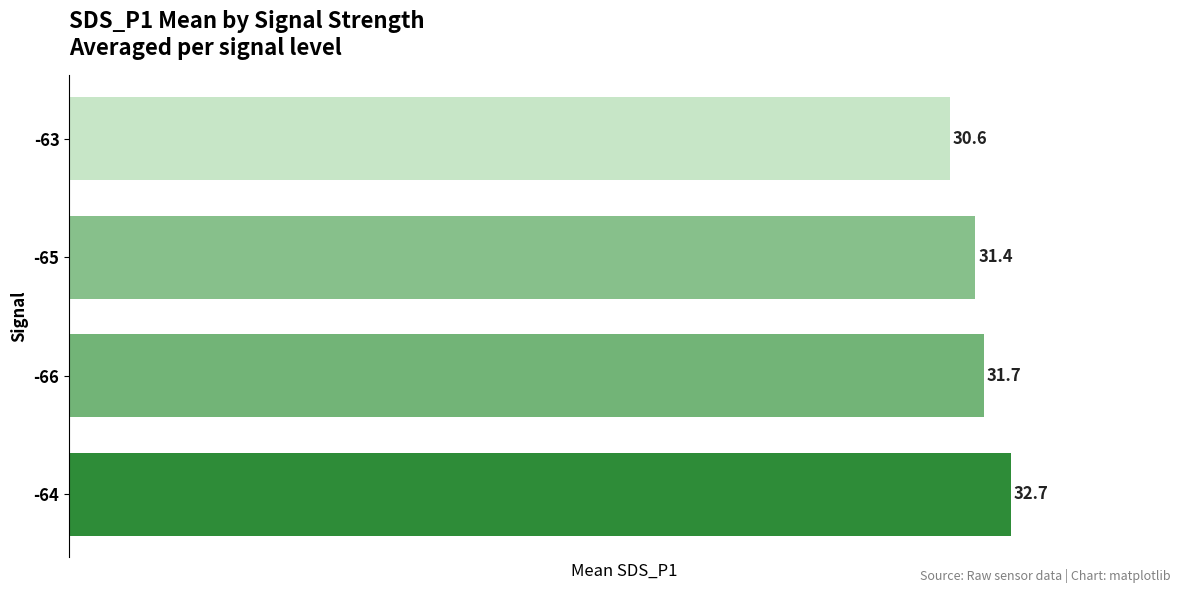

List the labels in order of value, largest first.

-64, -66, -65, -63